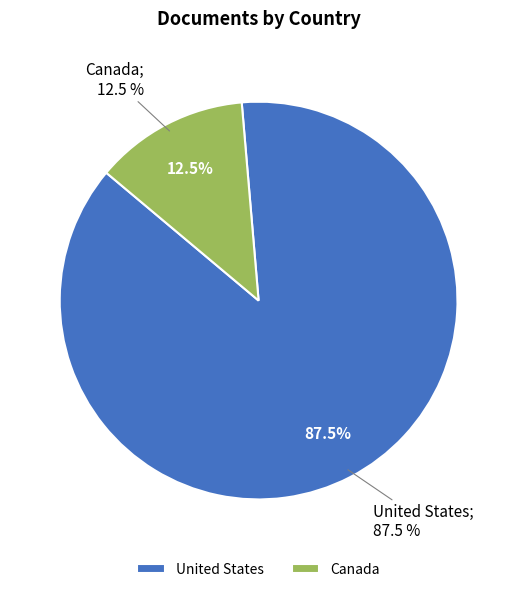

Is the sum of United States and Canada greater than half?

Yes